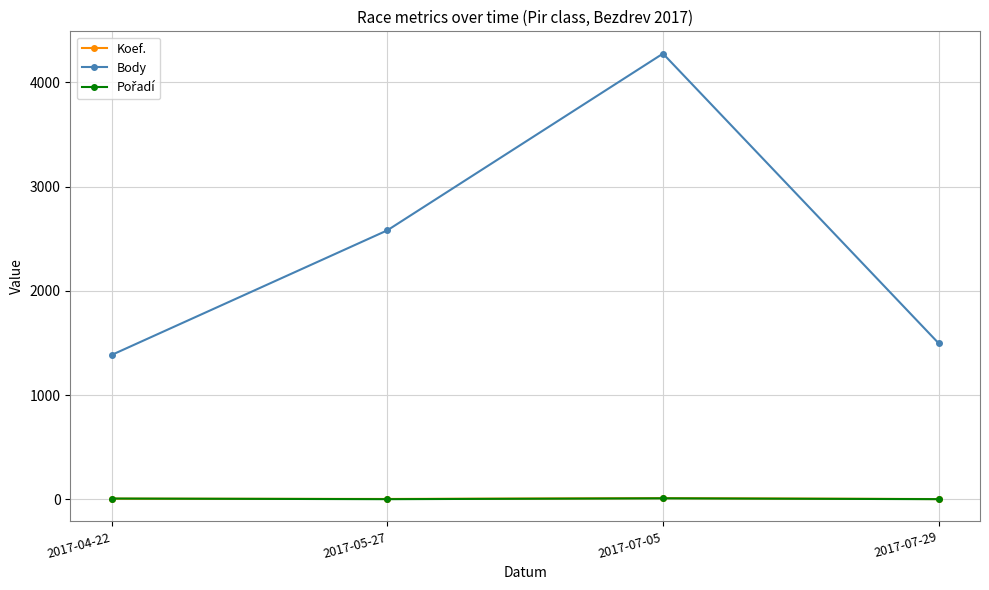

What is the spread (max minus min) of values at 2017-04-22?

1378